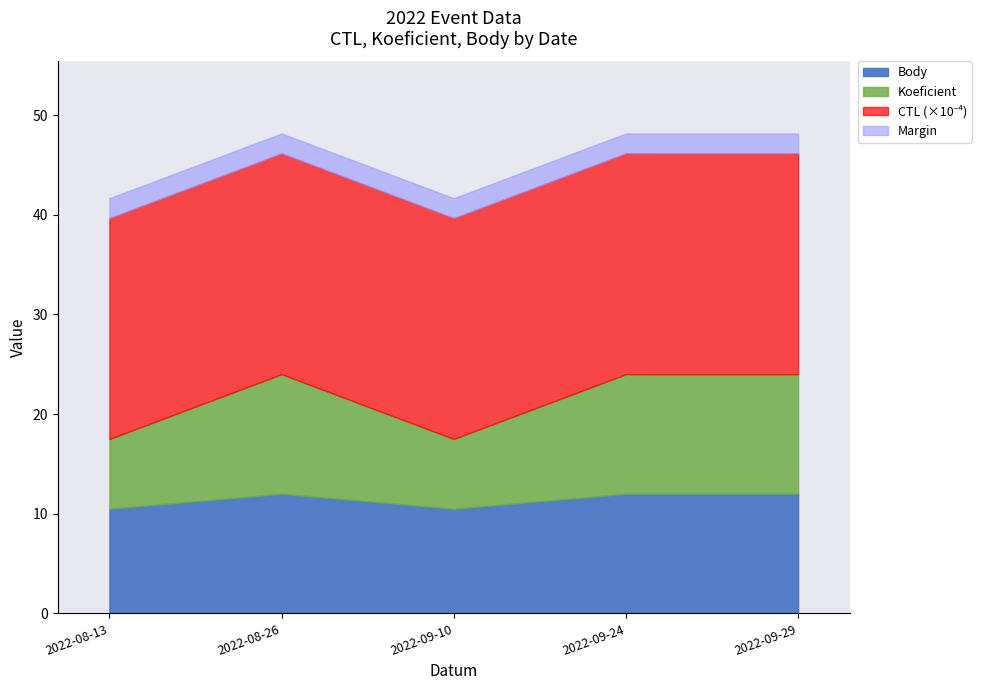

What position from the left is 2022-09-10?

3